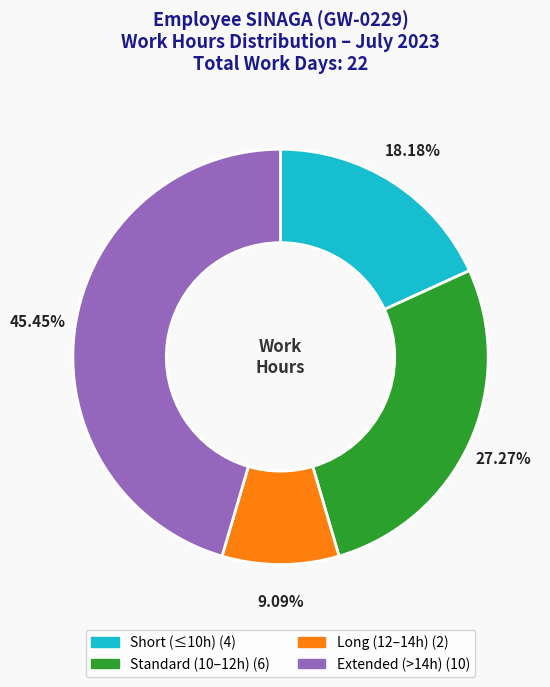

Is there a majority slice in this chart?

No